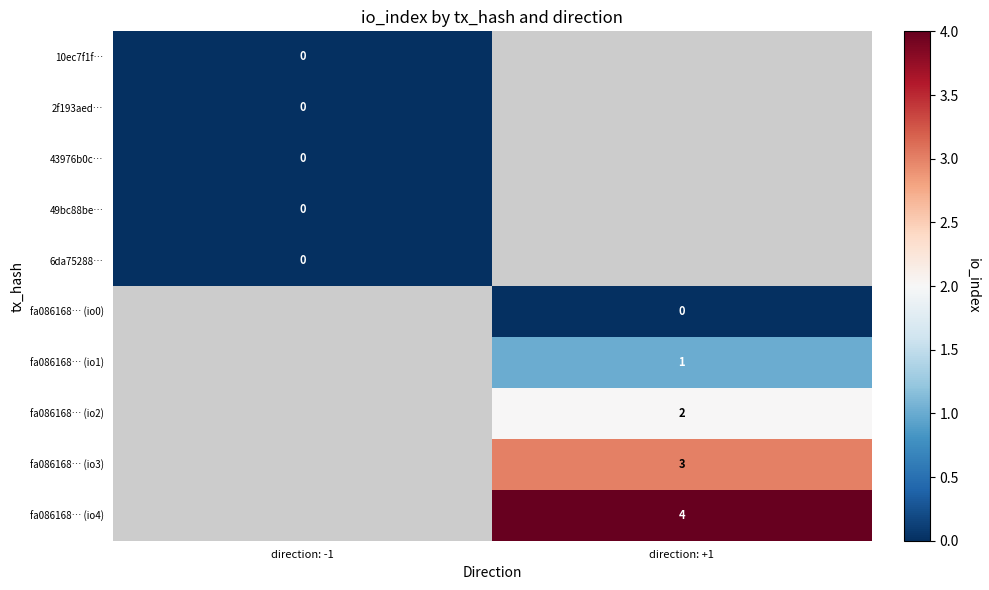

Is the value of 49bc88be… at direction: -1 greater than the value of fa086168… (io3) at direction: +1?

No